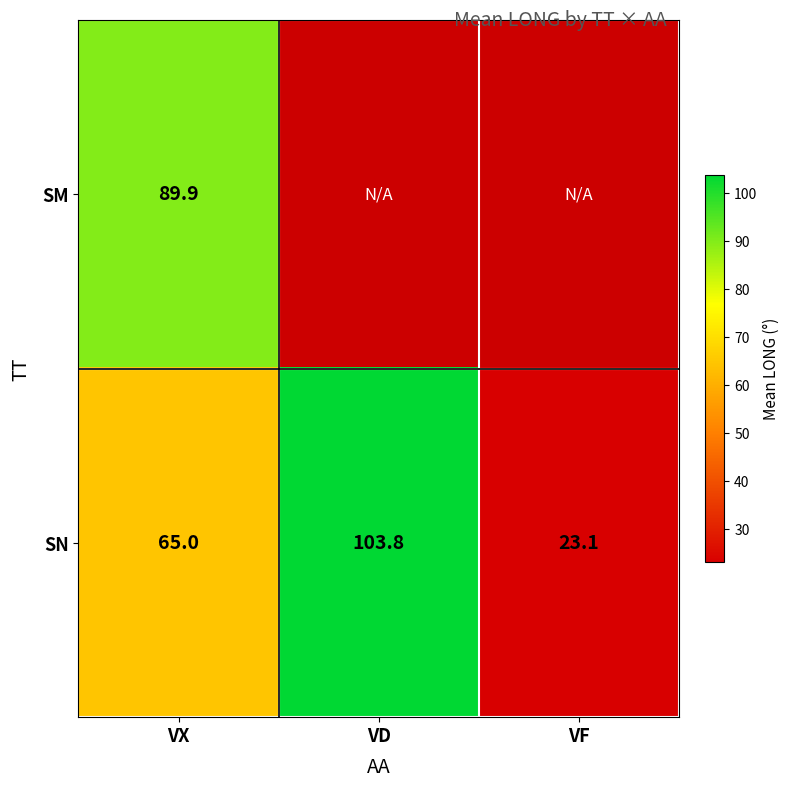

What value does the SN series have at VF?

23.1